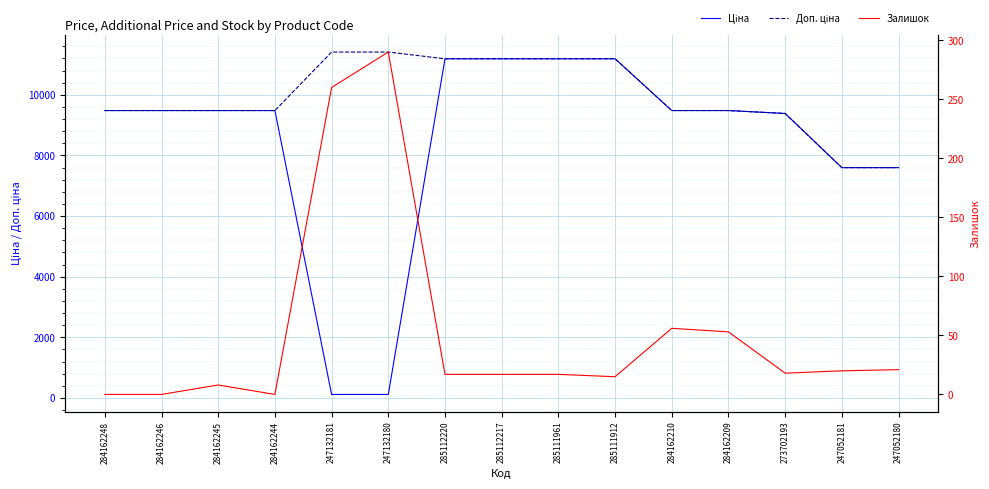

What is the approximate value of Доп. ціна at 285111961?

11188.2